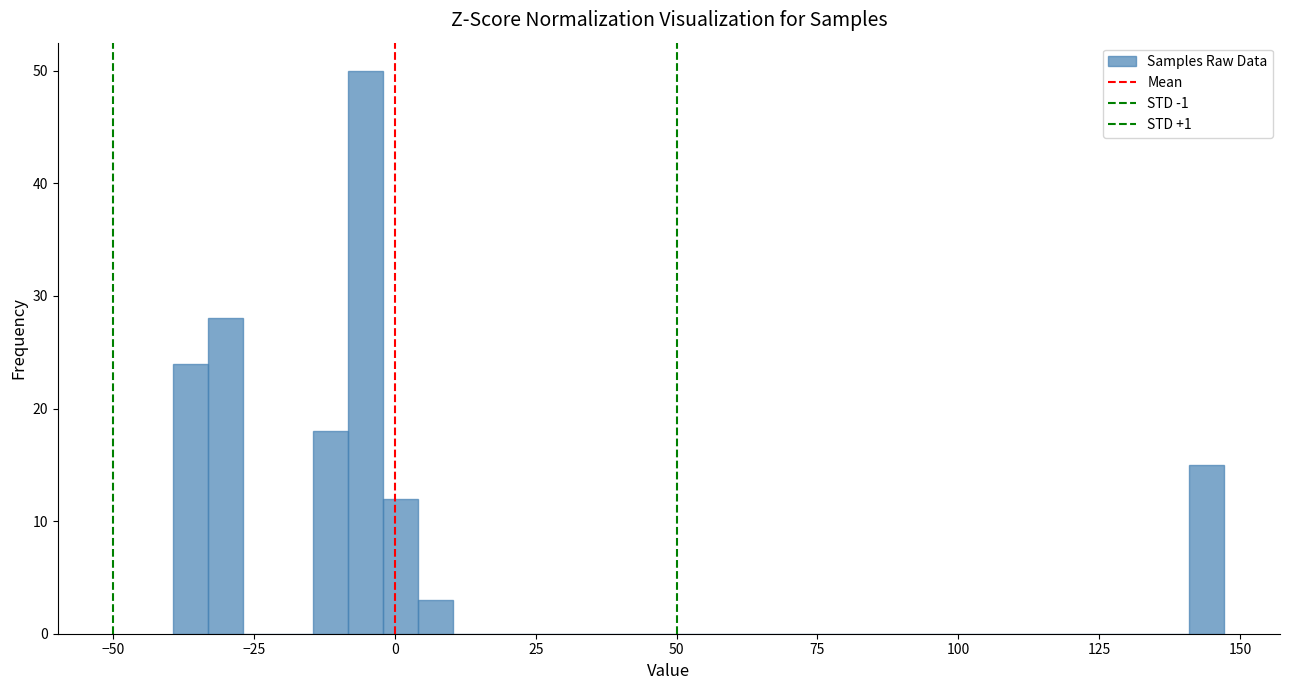

Read against the x-axis, roughly where is the centre of the tallest bar?

-5